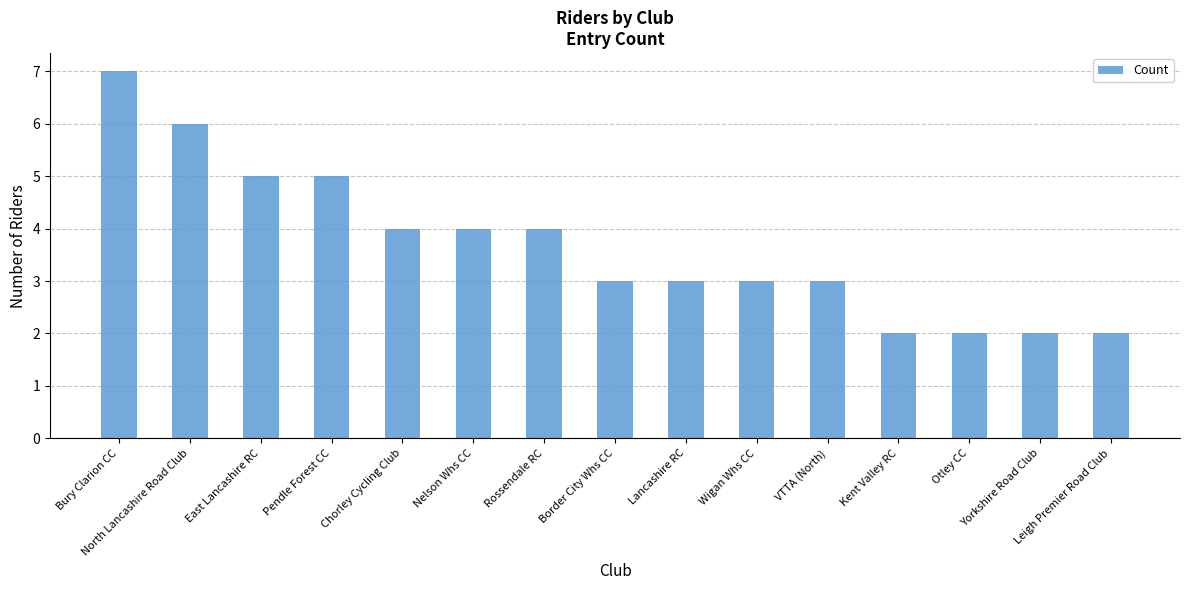

What is the sum of the values at Bury Clarion CC and Rossendale RC?

11